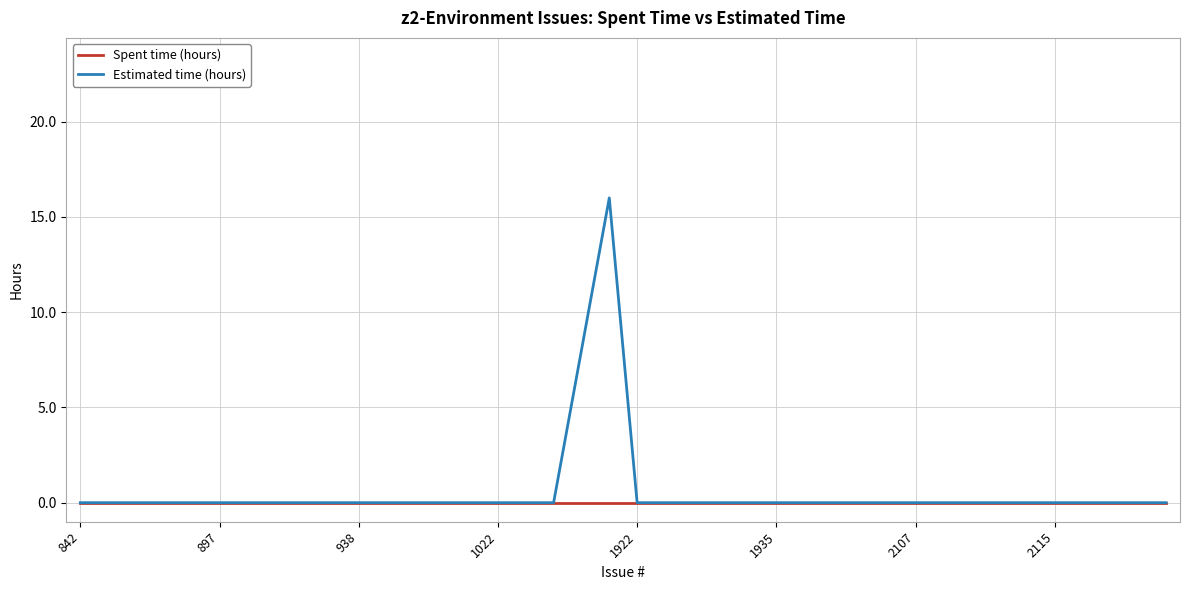

What is the highest value of the Estimated time (hours) series?

16